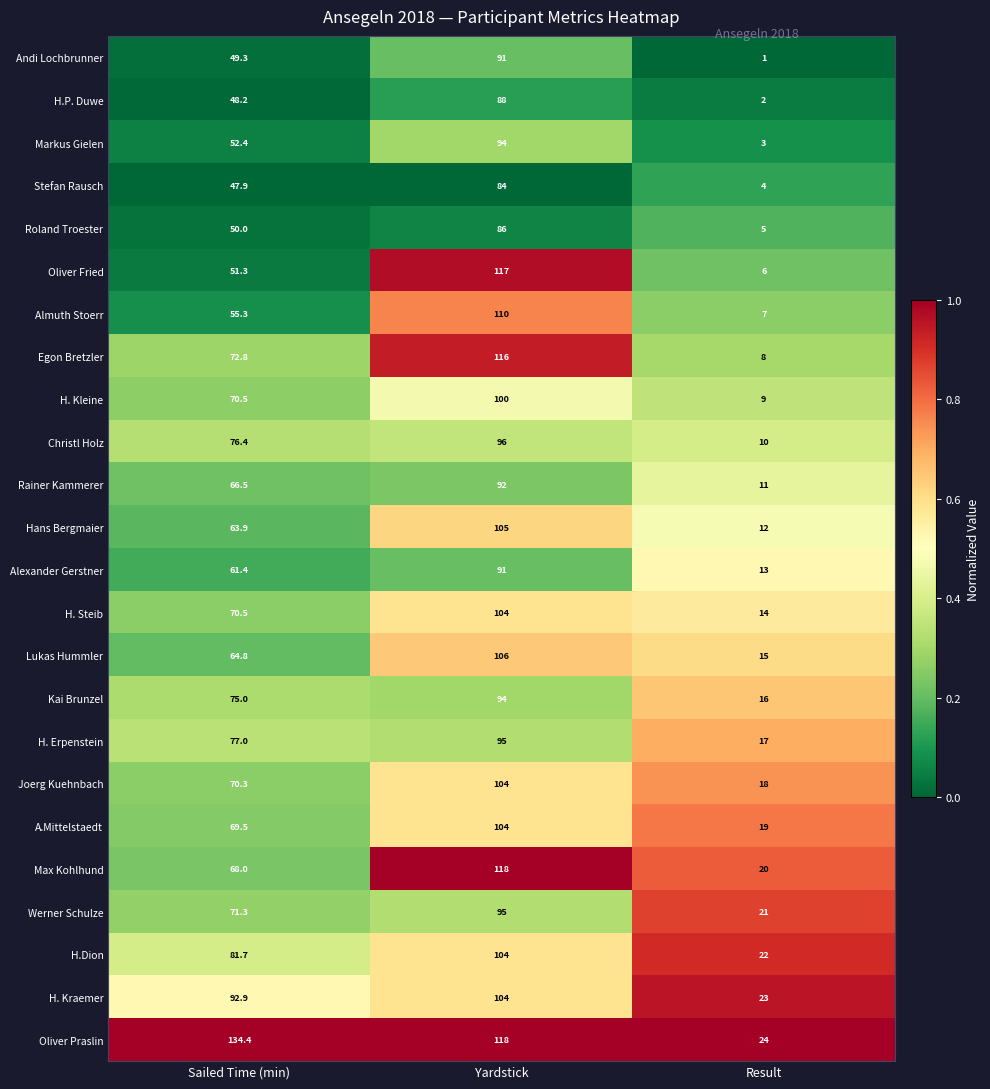

List the labels in order of H.P. Duwe value, smallest first.

Result, Sailed Time (min), Yardstick